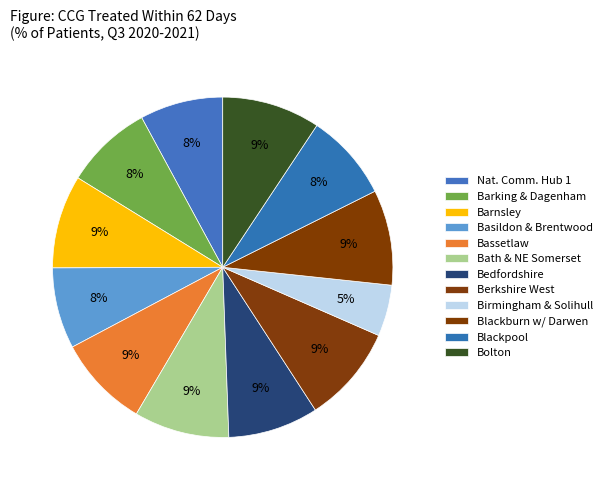

What is the largest slice in the pie chart?

NHS BOLTON CCG